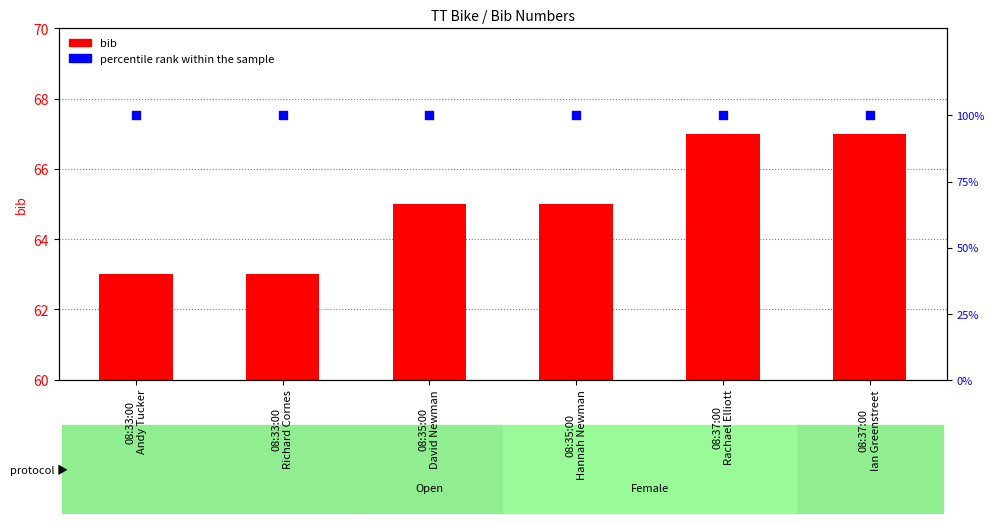

Which series has the largest Y range (max minus min)?

bib